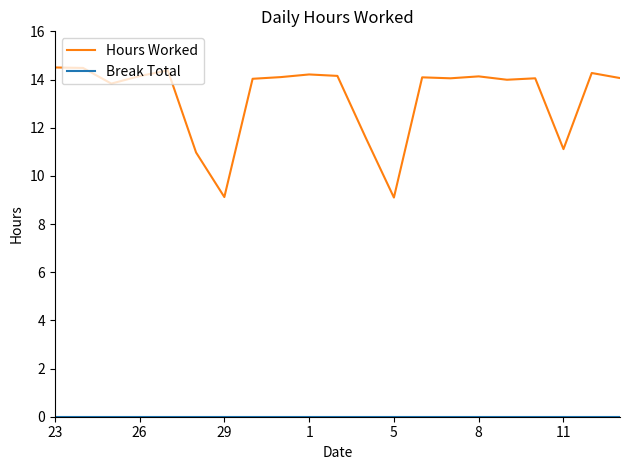

How many lines are shown in the chart?

2